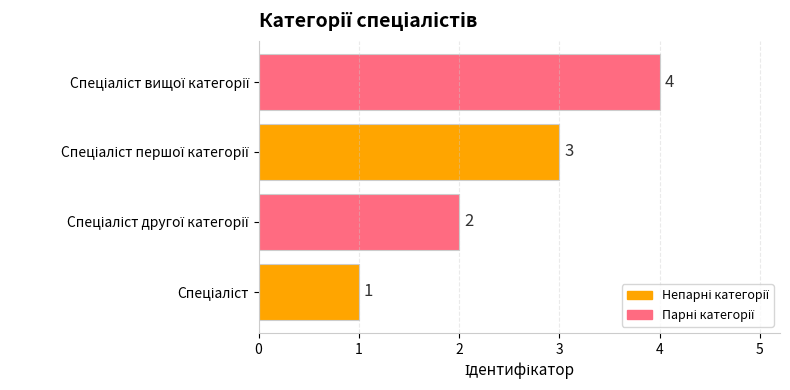

What is the maximum value shown in the chart?

4